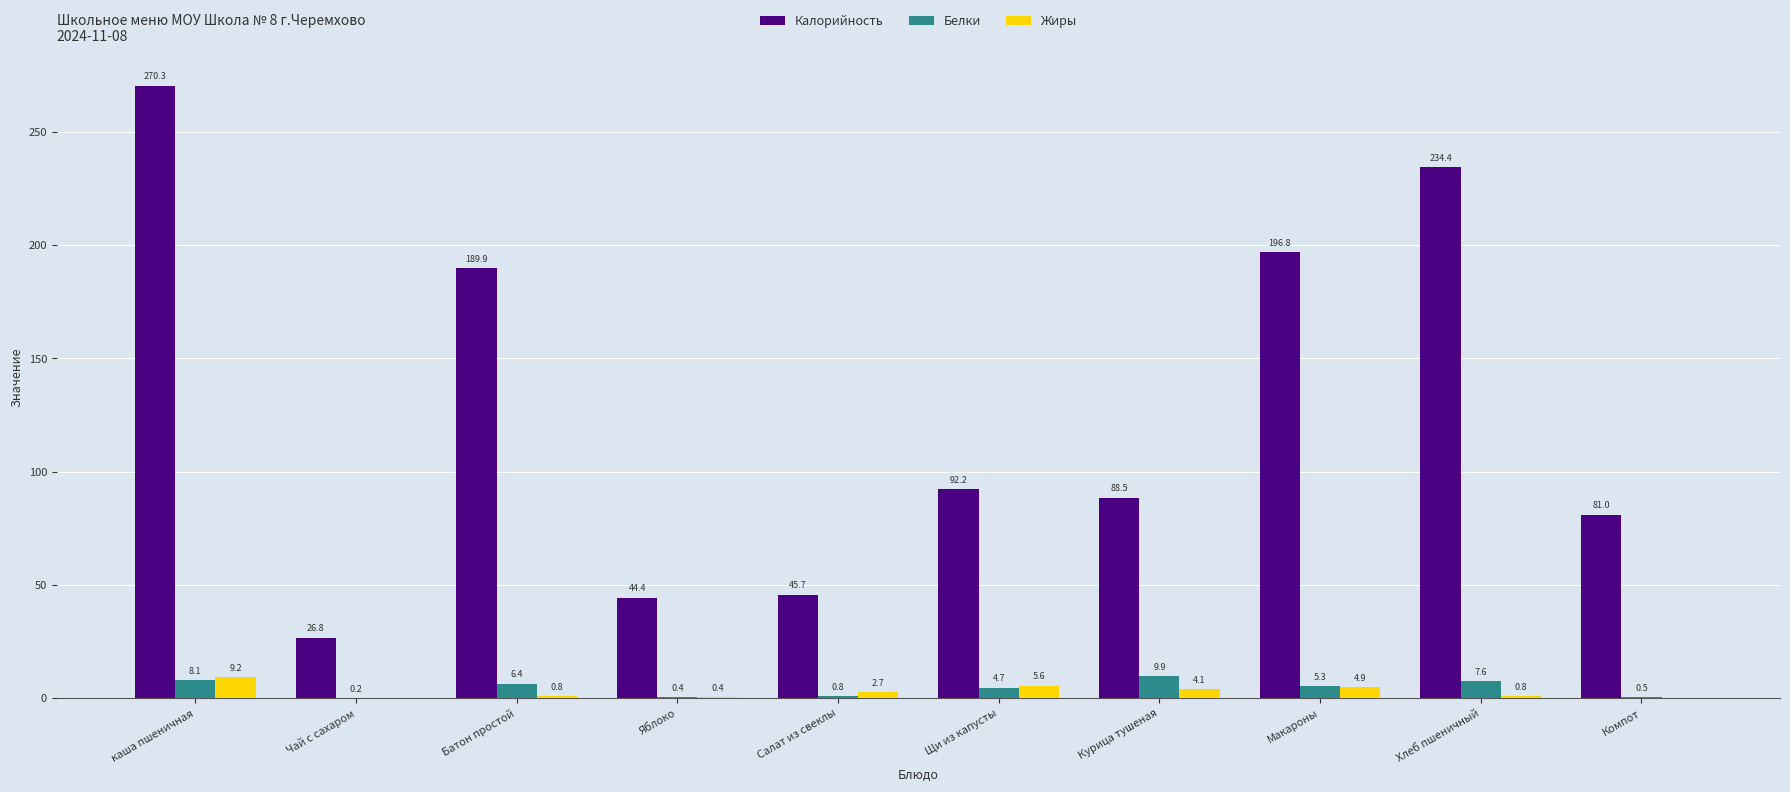

What is the maximum value shown in the chart?

270.3